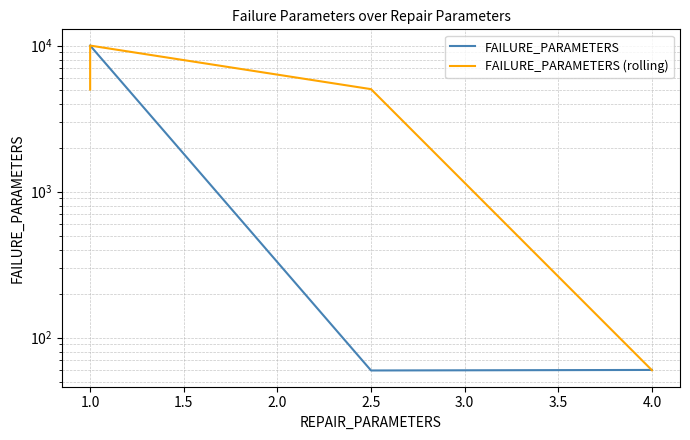

The value of FAILURE_PARAMETERS (rolling) at 1.0 is 15268.1. True or false?

False